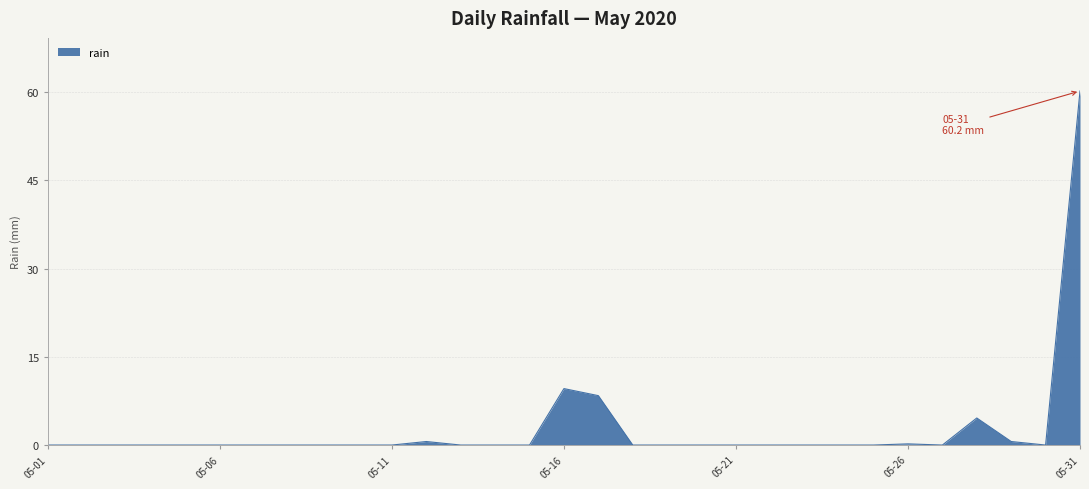

What is the greatest value displayed?

60.2